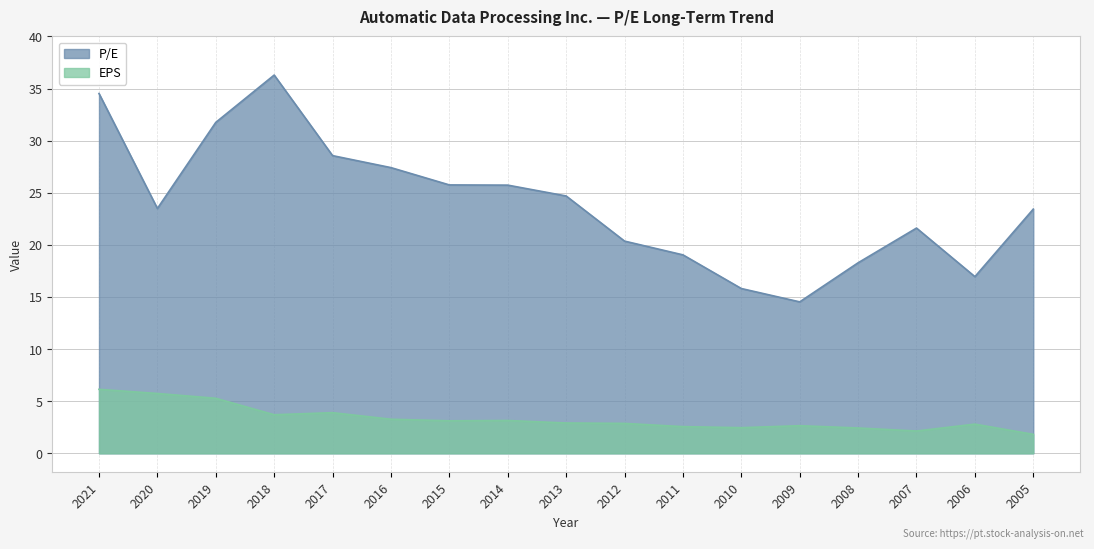

Rank the series by their maximum value, from highest to lowest.

P/E, EPS